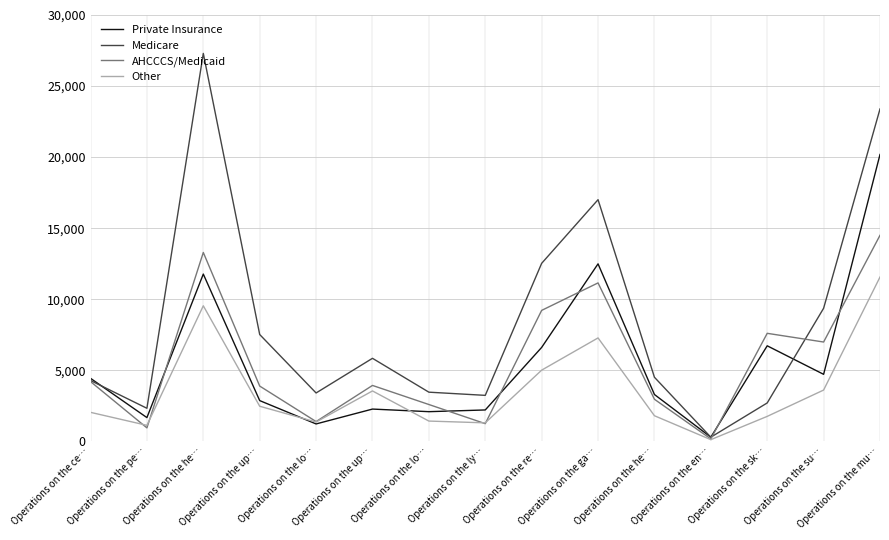

Reading left to right, extract all data points from this chart.

Private Insurance: Operations on the ce…=4435	Operations on the pe…=1671	Operations on the he…=11770	Operations on the up…=2867	Operations on the lo…=1225	Operations on the up…=2271	Operations on the lo…=2088	Operations on the ly…=2209	Operations on the re…=6610	Operations on the ga…=12490	Operations on the he…=3296	Operations on the en…=293	Operations on the sk…=6723	Operations on the su…=4716	Operations on the mu…=20185
Medicare: Operations on the ce…=4280	Operations on the pe…=2327	Operations on the he…=27297	Operations on the up…=7518	Operations on the lo…=3404	Operations on the up…=5843	Operations on the lo…=3460	Operations on the ly…=3236	Operations on the re…=12526	Operations on the ga…=17005	Operations on the he…=4510	Operations on the en…=292	Operations on the sk…=2703	Operations on the su…=9364	Operations on the mu…=23387
AHCCCS/Medicaid: Operations on the ce…=4206	Operations on the pe…=948	Operations on the he…=13291	Operations on the up…=3890	Operations on the lo…=1392	Operations on the up…=3934	Operations on the lo…=2592	Operations on the ly…=1245	Operations on the re…=9215	Operations on the ga…=11149	Operations on the he…=2961	Operations on the en…=170	Operations on the sk…=7601	Operations on the su…=6989	Operations on the mu…=14498
Other: Operations on the ce…=2041	Operations on the pe…=1126	Operations on the he…=9539	Operations on the up…=2470	Operations on the lo…=1359	Operations on the up…=3547	Operations on the lo…=1427	Operations on the ly…=1302	Operations on the re…=5010	Operations on the ga…=7278	Operations on the he…=1802	Operations on the en…=119	Operations on the sk…=1757	Operations on the su…=3609	Operations on the mu…=11560